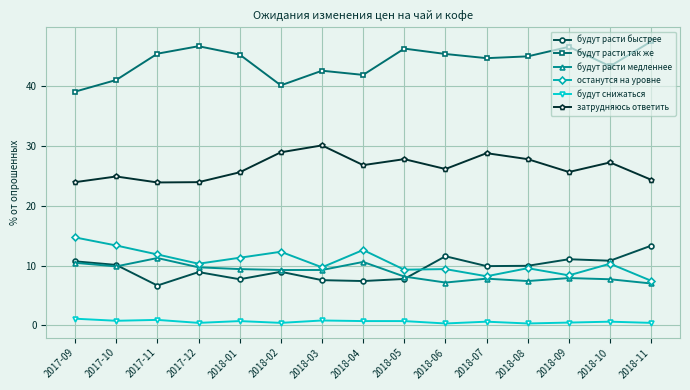

True or false: будут расти так же and останутся на уровне intersect in this chart.

False